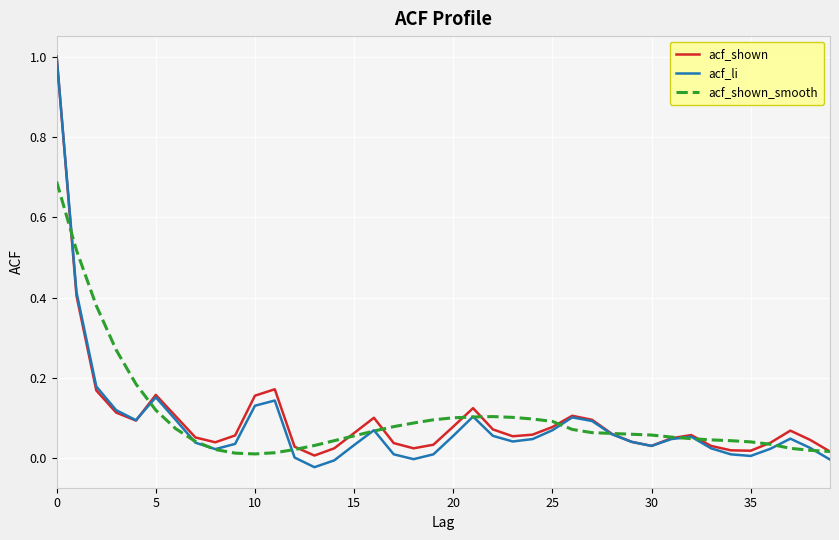

What is the maximum value for acf_shown?

1.0